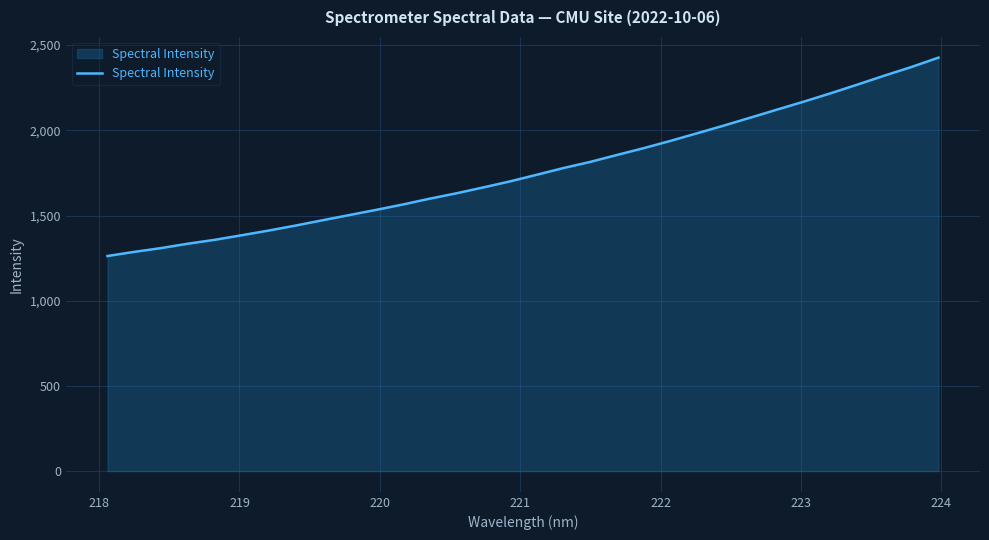

What is the minimum value shown in the chart?

1262.4